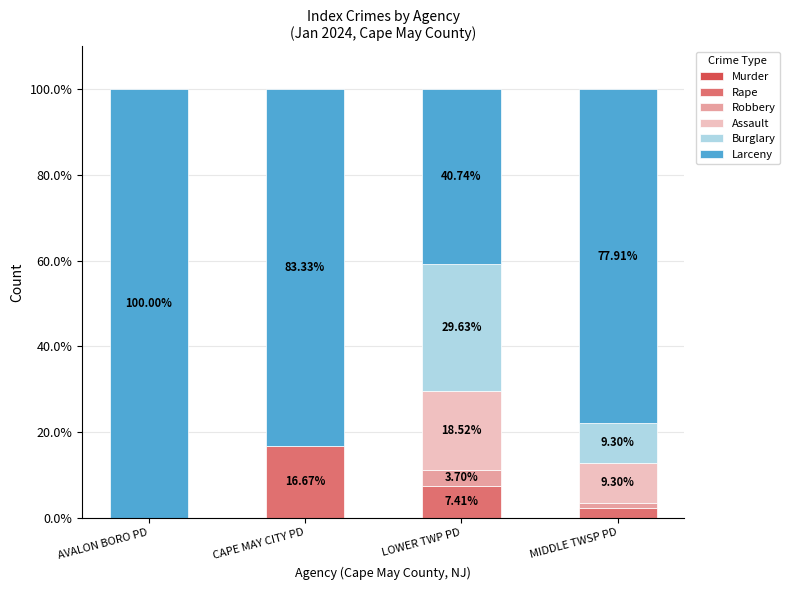

Which category has the highest value in the Rape series?

CAPE MAY CITY PD